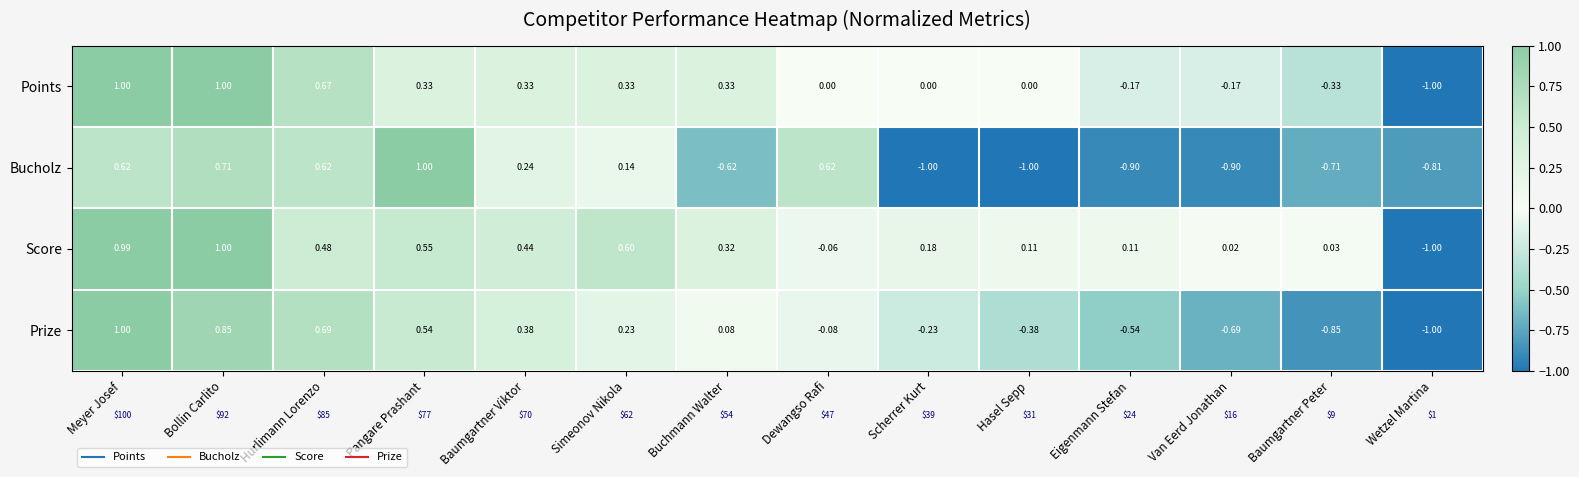

Which category has the lowest value in the Prize series?

Wetzel Martina